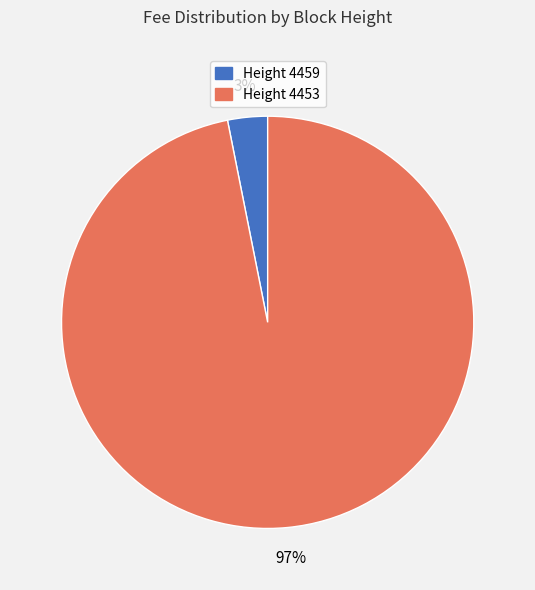

Is there any slice that represents more than half of the pie?

Yes